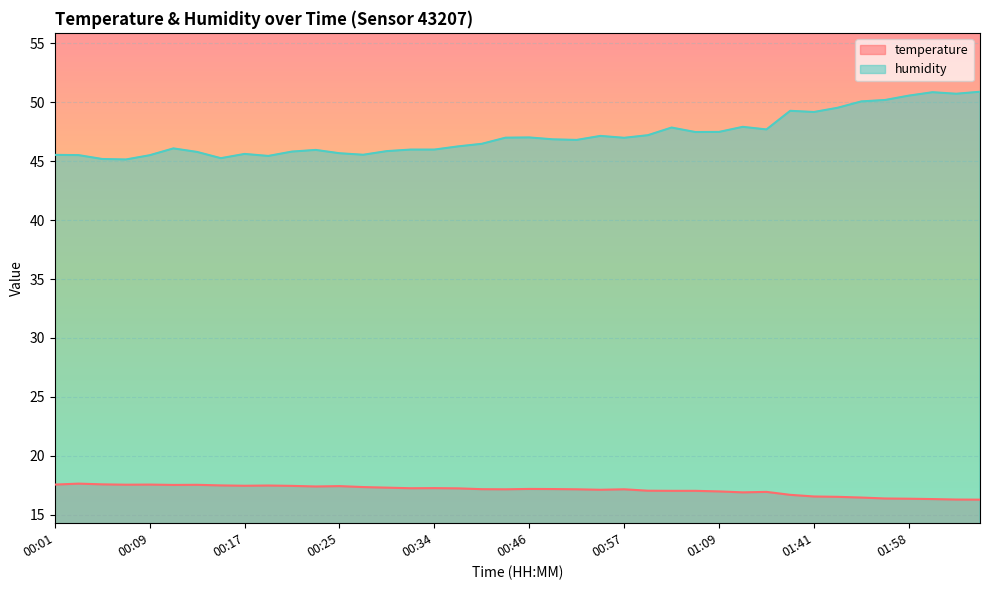

What is the value of the humidity point at the 39th from the left?

50.7